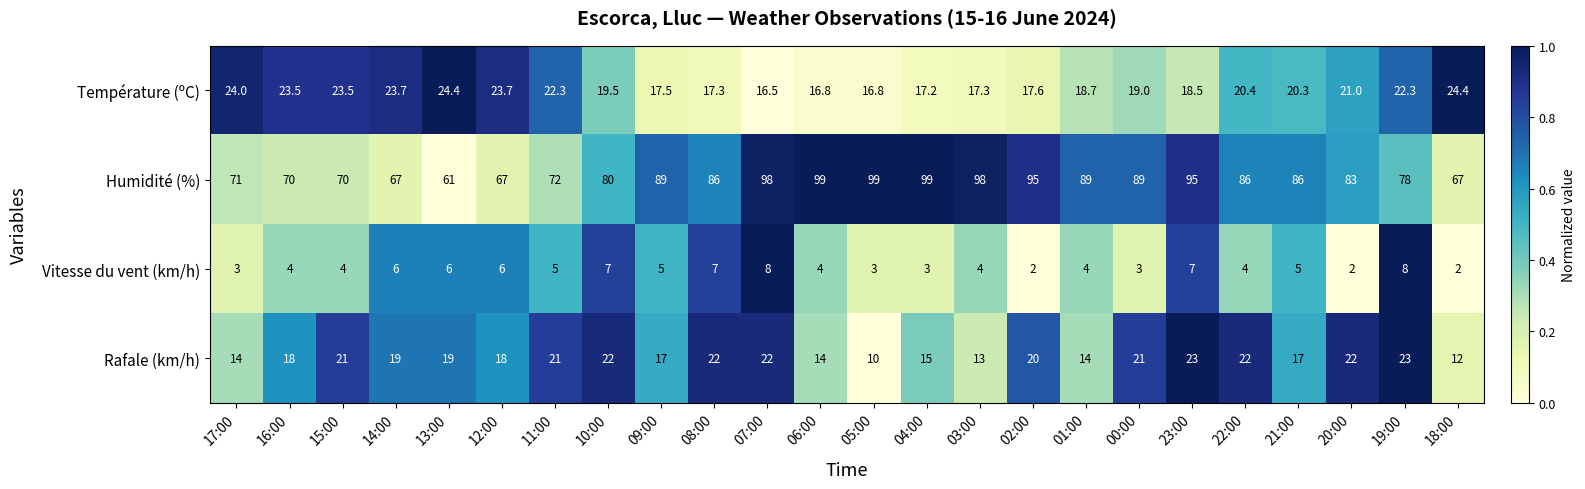

What is the difference between the maximum and minimum values in the Rafale (km/h) series?

13.0